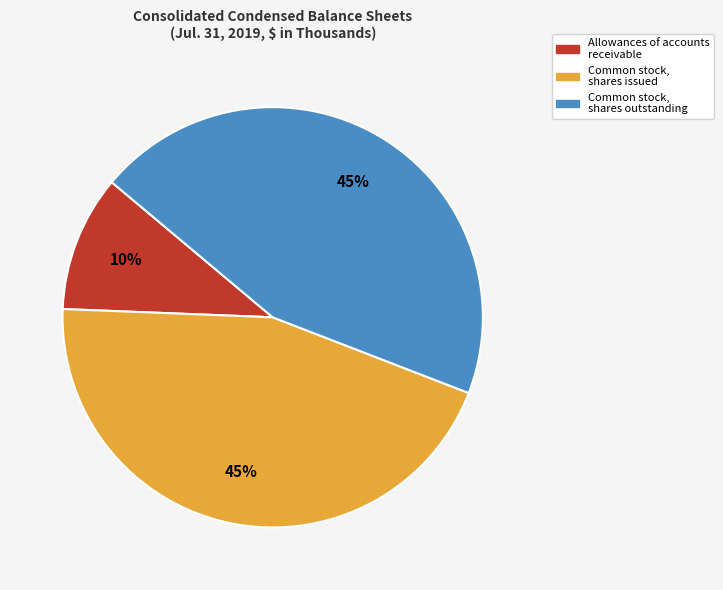

Which category has the smallest portion of the pie?

Allowances of accounts receivable